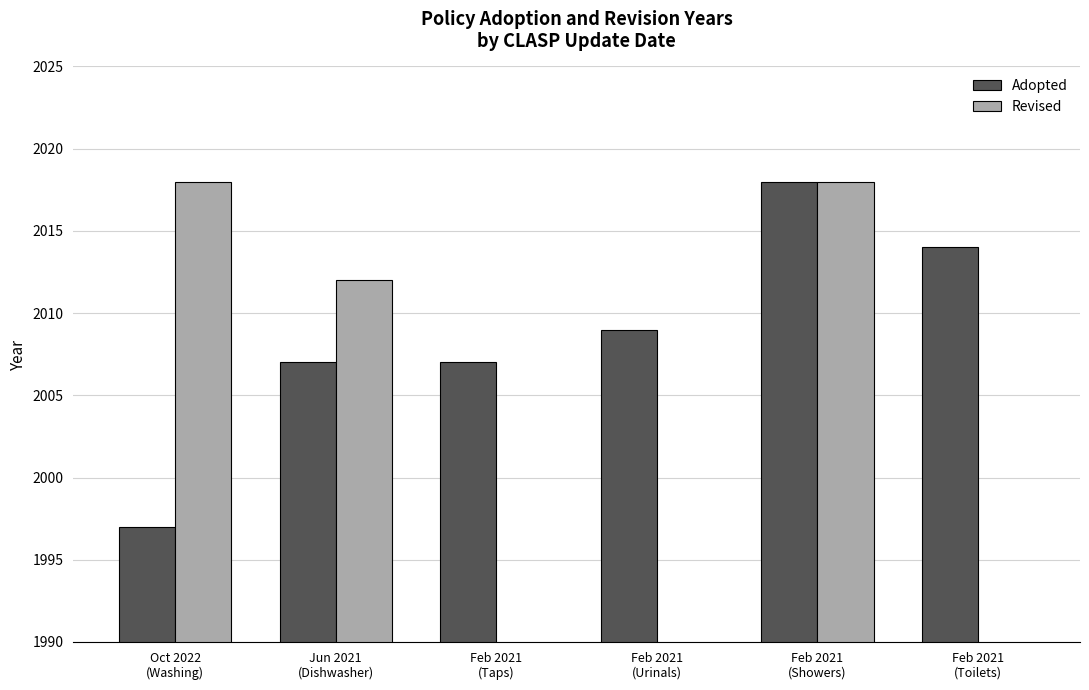

True or false: Adopted has a value of 1373 at Oct 2022
(Washing).

False